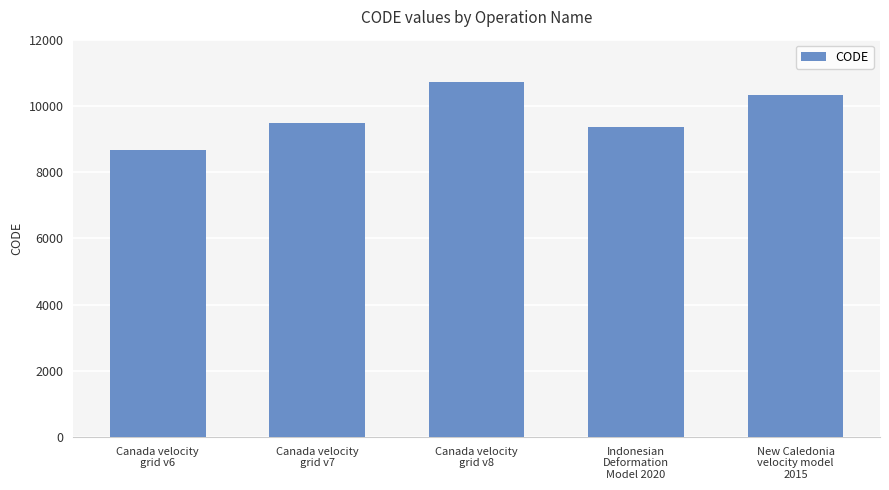

The value at Indonesian
Deformation
Model 2020 is 6388. True or false?

False